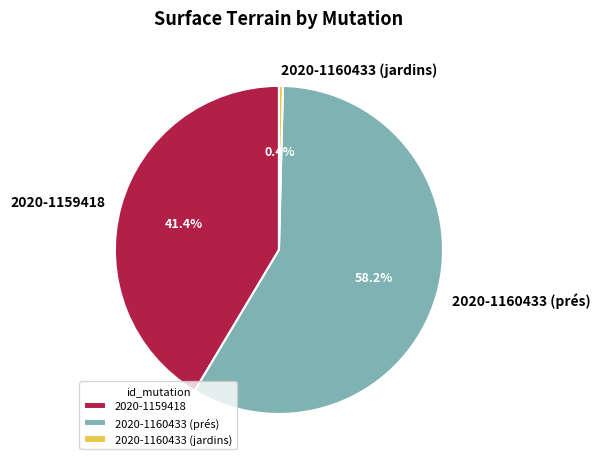

How many slices are in this pie chart?

3